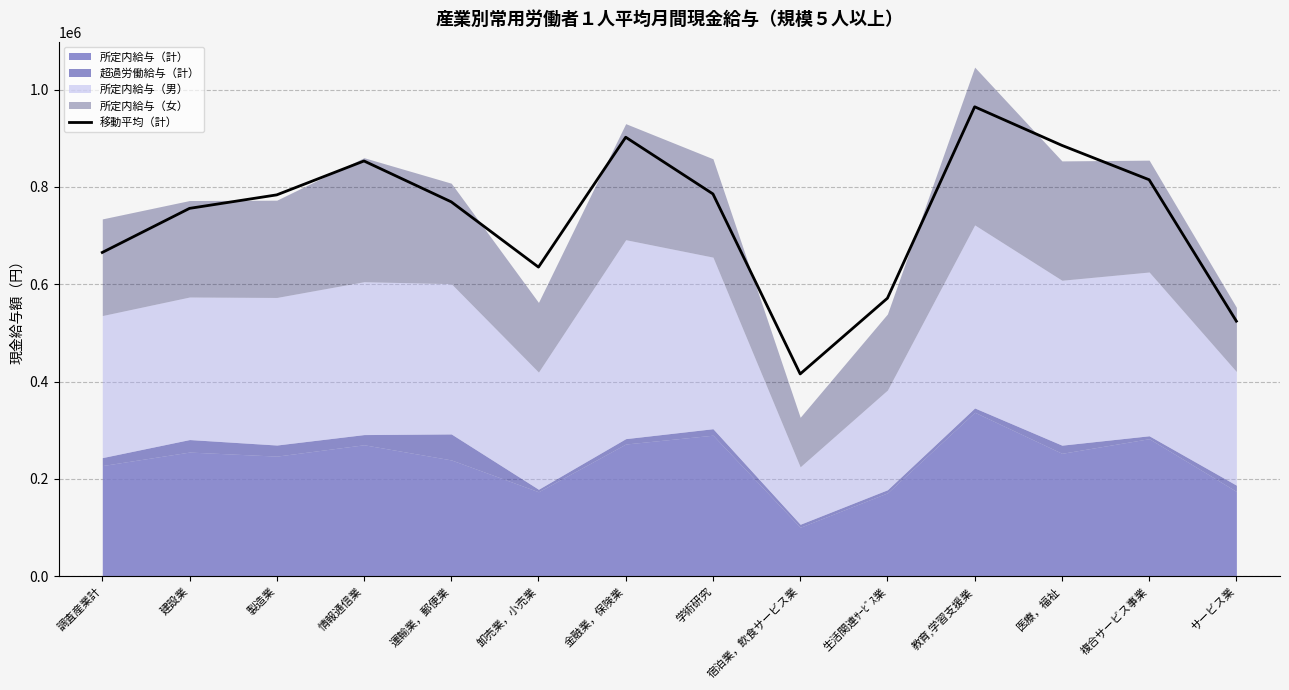

Read the value at 調査産業計.

665398.7